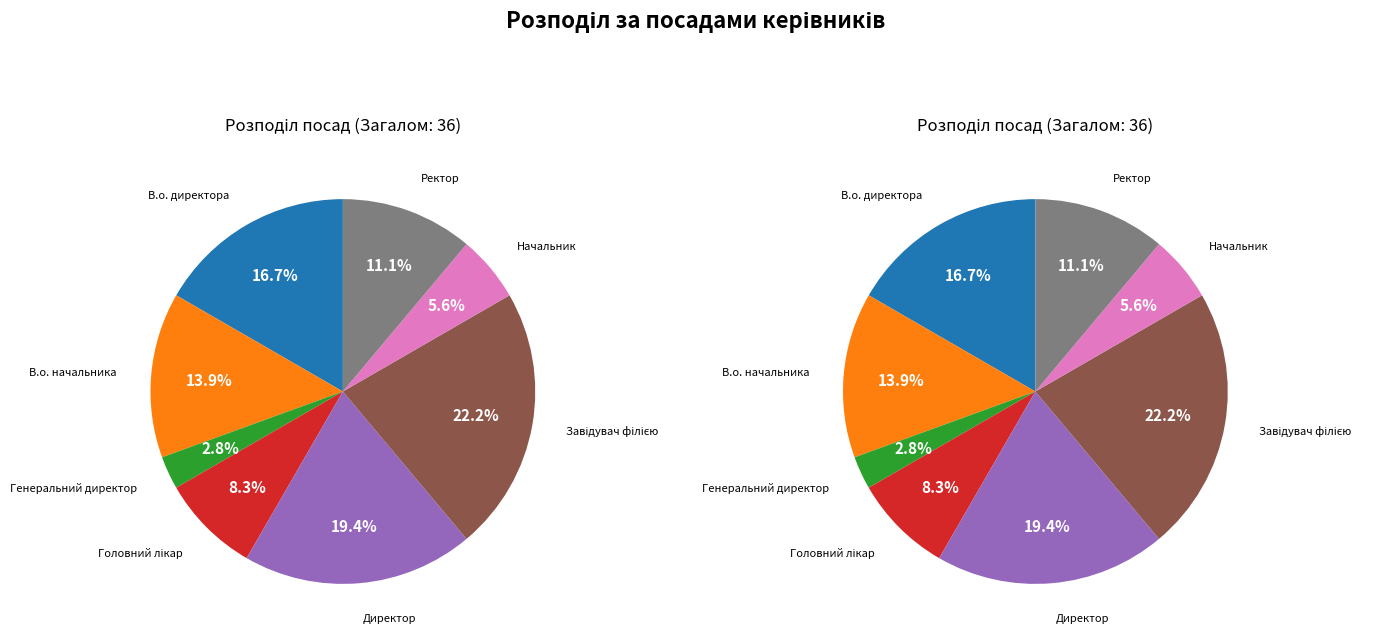

What is the change in value from Генеральний директор to Ректор?

+3